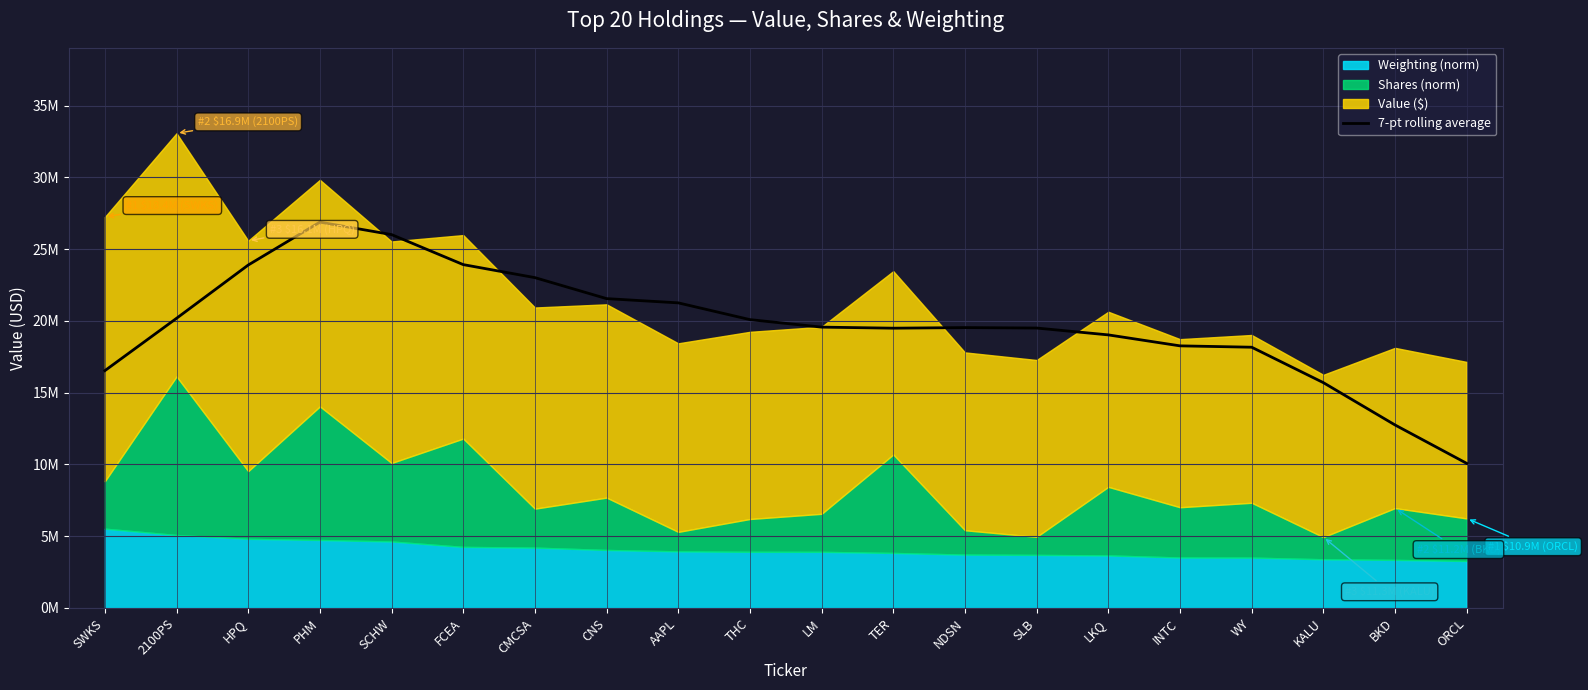

Between LM and AAPL, which is larger?

AAPL